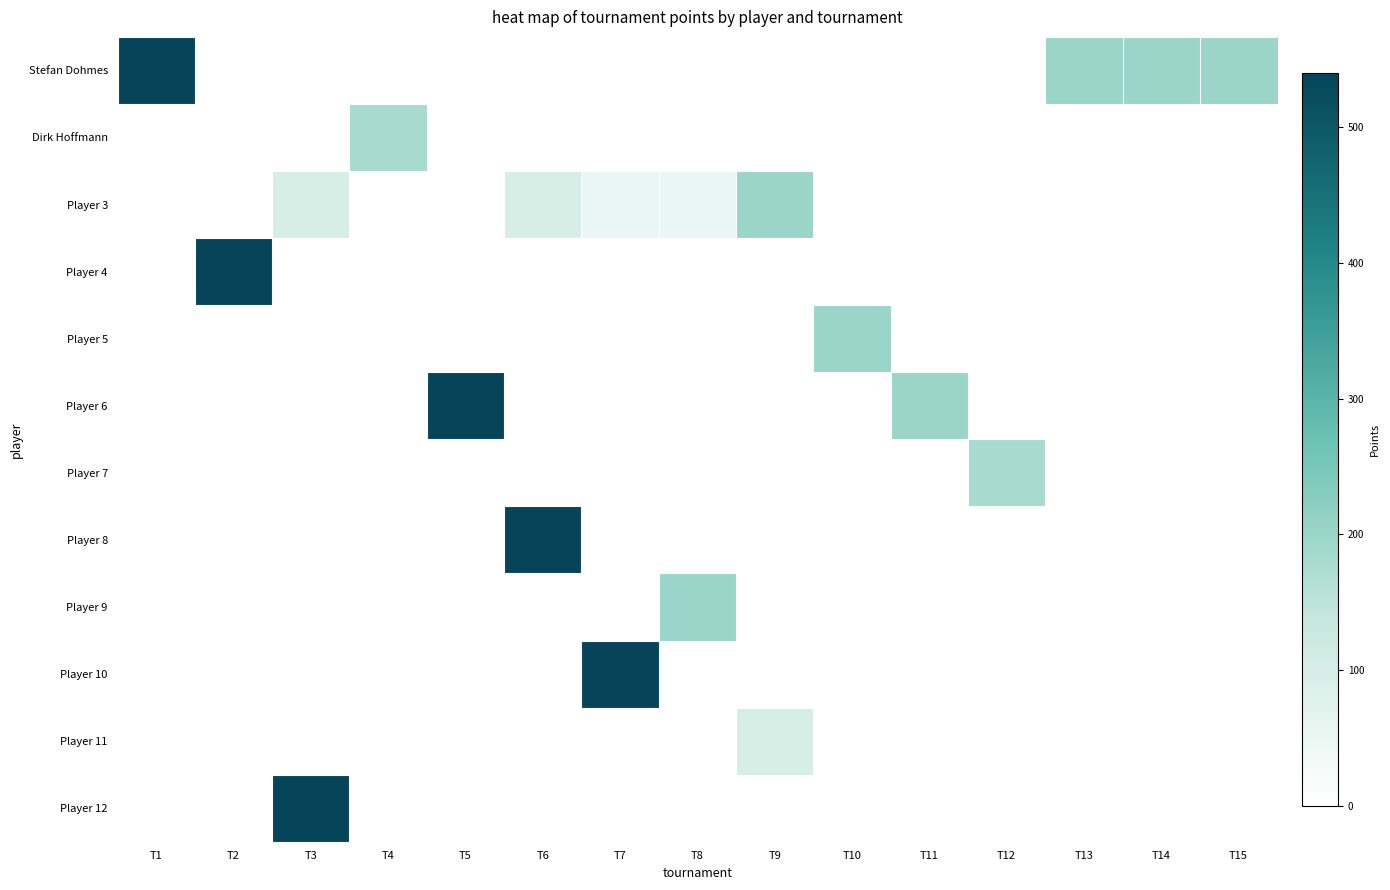

Between T2 and T15, which is larger?

T15